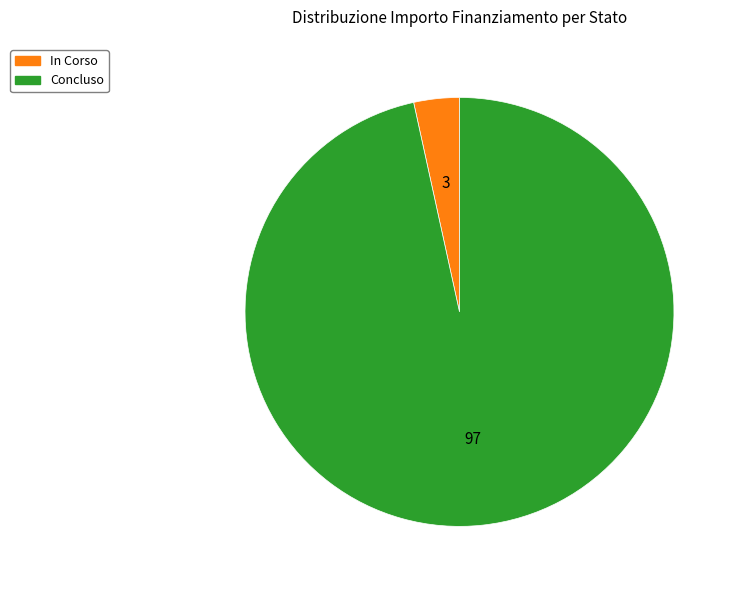

Which category has the biggest portion of the pie?

Concluso